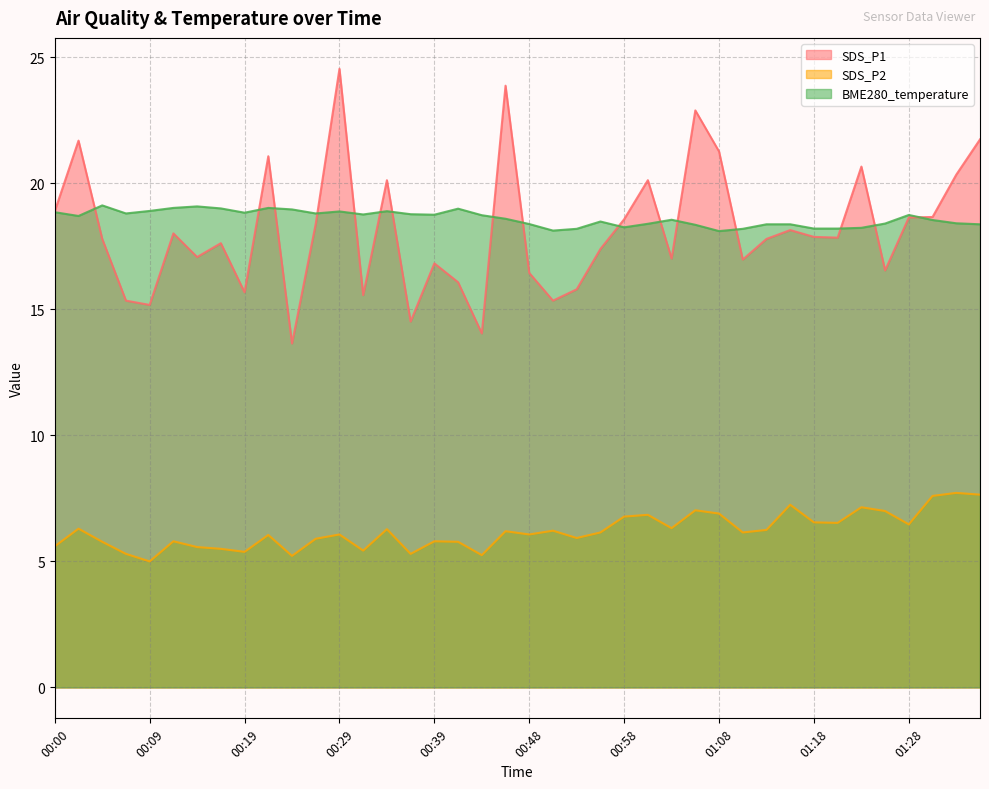

True or false: SDS_P2 and SDS_P1 intersect in this chart.

False